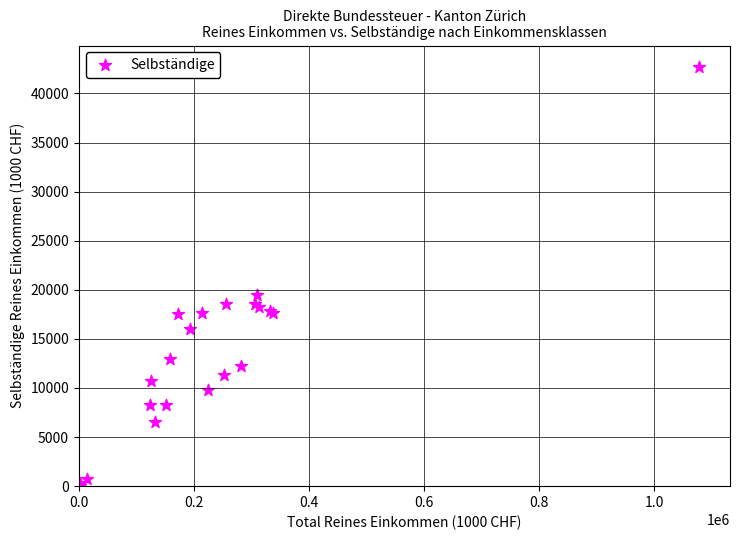

What Y value in the scatter plot is closest to 21372?

19503.5